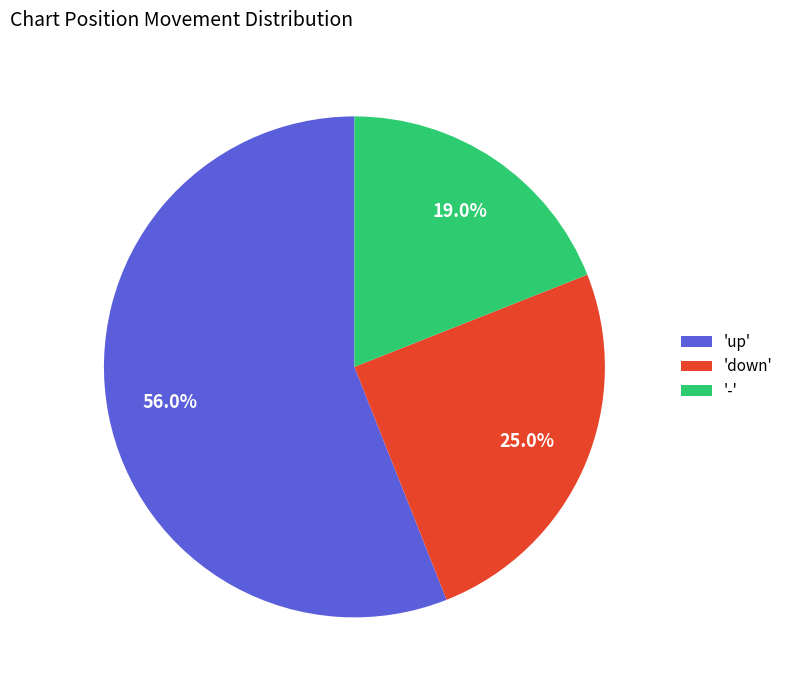

Which slice is the largest?

'up'